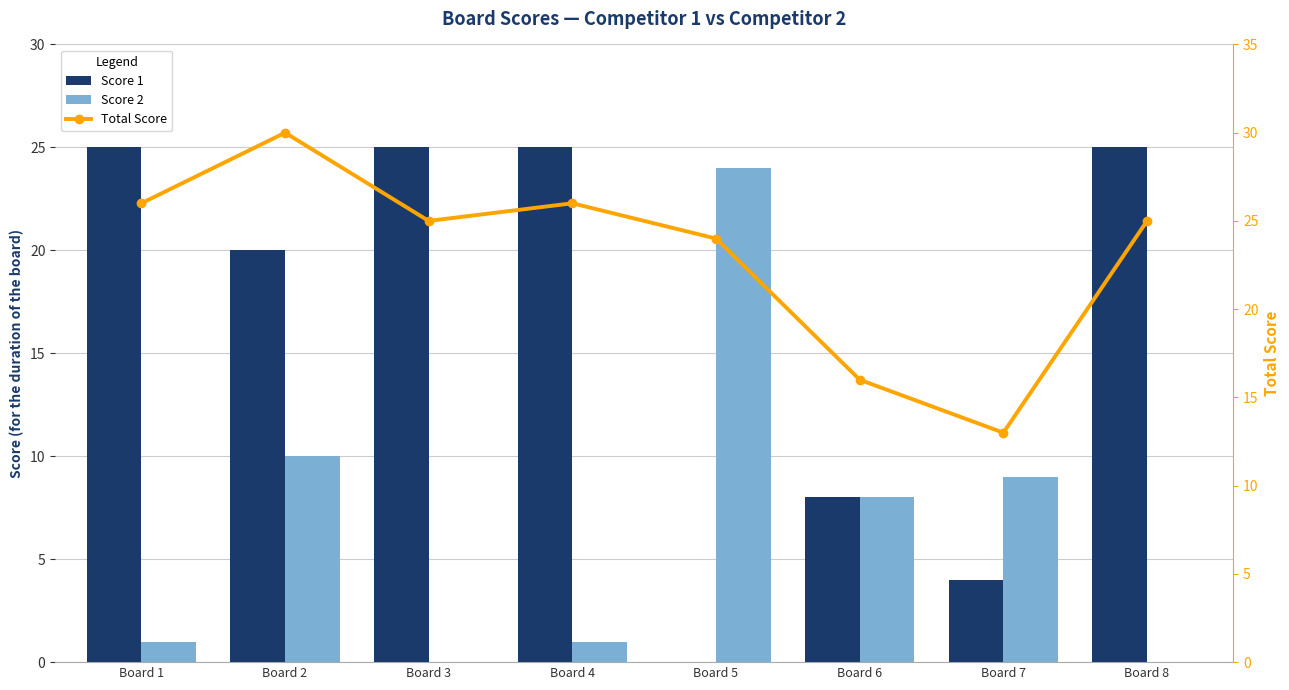

What is the sum of the Score 2 values at Board 7 and Board 3?

9